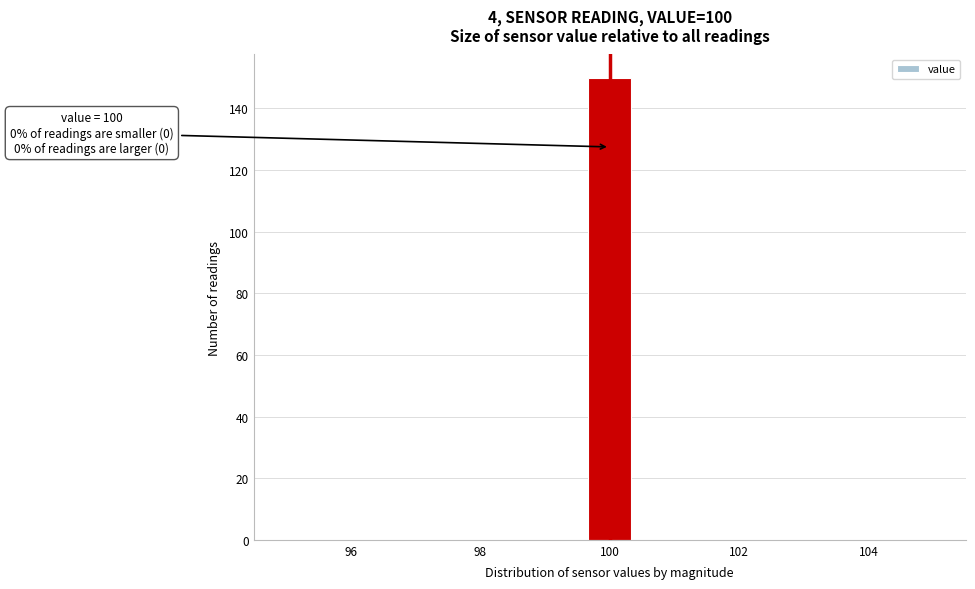

Around what value on the x-axis is the tallest bar? Give the approximate position of its centre, as read against the axis.

100.0